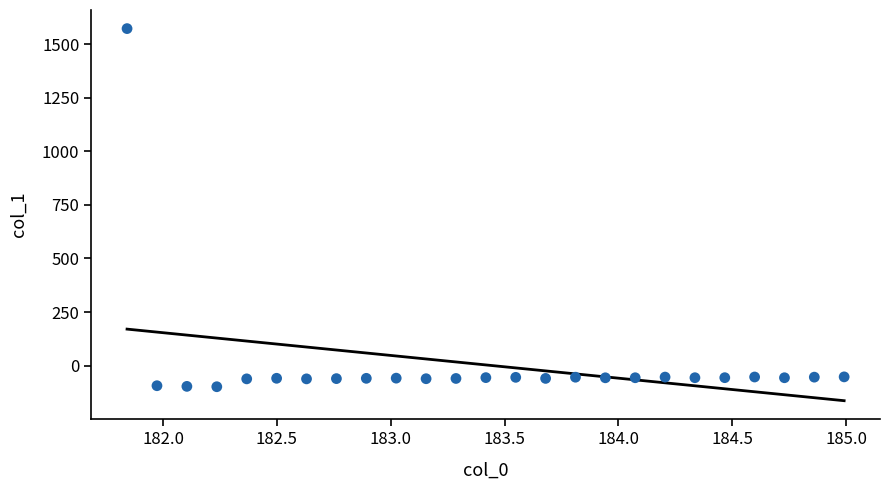

What is the range of X values (max minus min)?

3.1